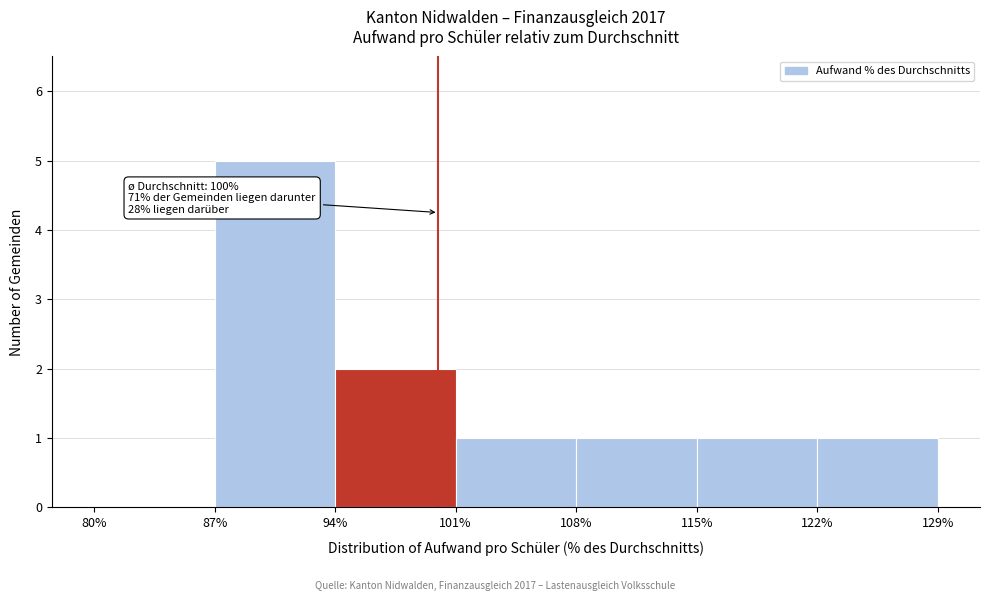

Which range on the x-axis has the tallest bar?

87% to 94%